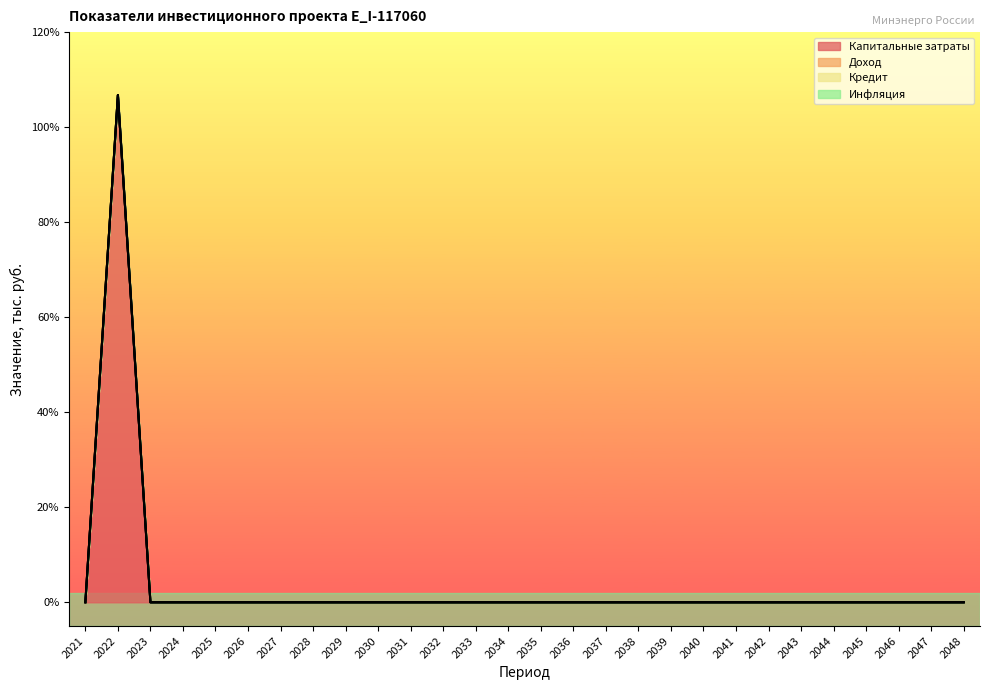

How many categories are shown in the chart?

28